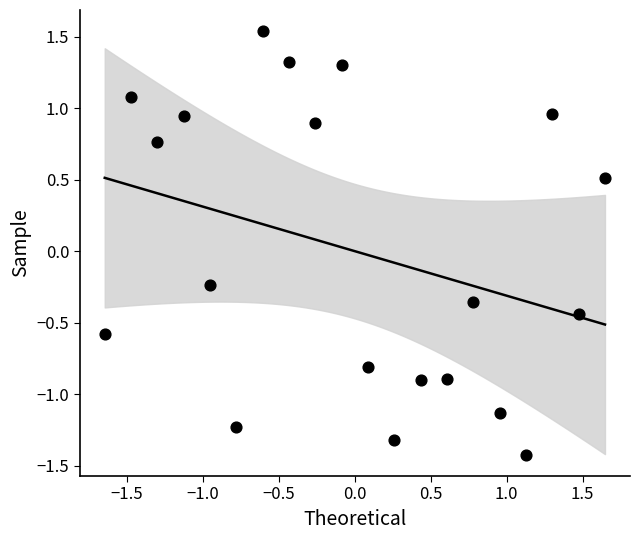

What is the range of X values (max minus min)?

3.3